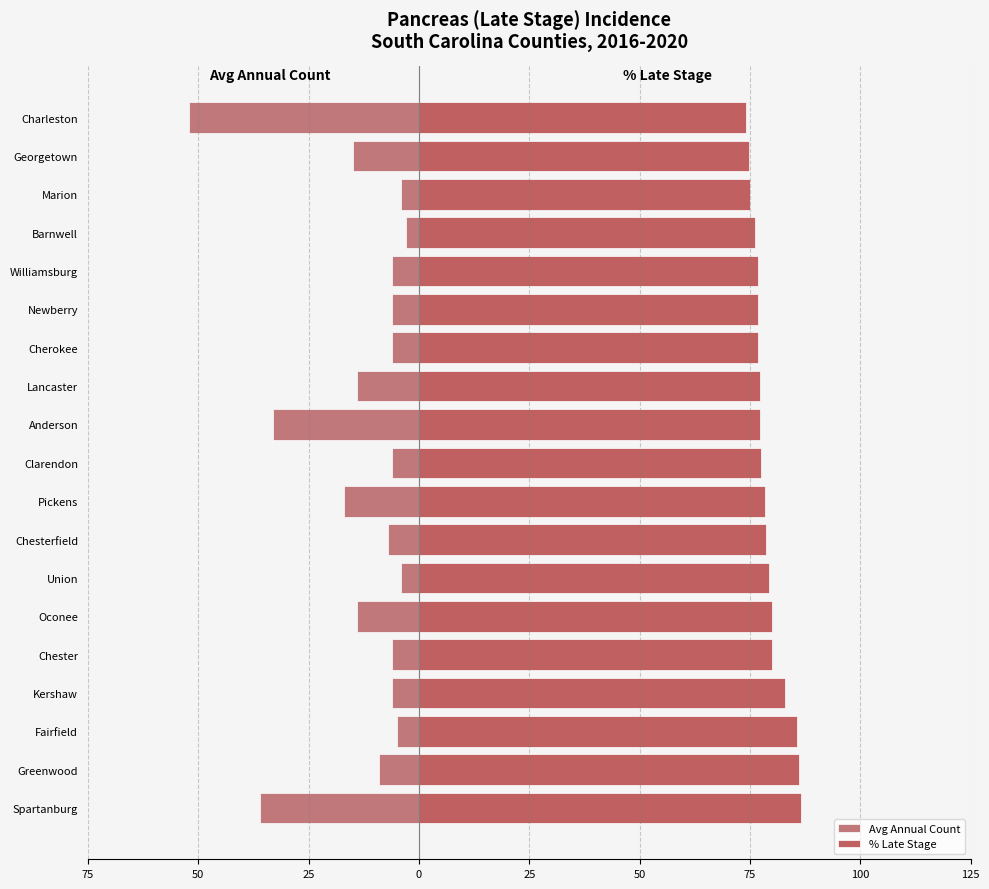

Reading left to right, extract all data points from this chart.

Avg Annual Count: -36.0	-9.0	-5.0	-6.0	-6.0	-14.0	-4.0	-7.0	-17.0	-6.0	-33.0	-14.0	-6.0	-6.0	-6.0	-3.0	-4.0	-15.0	-52.0
% Late Stage: 86.5	86.0	85.7	82.9	80.0	80.0	79.2	78.6	78.3	77.5	77.3	77.3	76.9	76.9	76.9	76.2	75.0	74.8	74.1